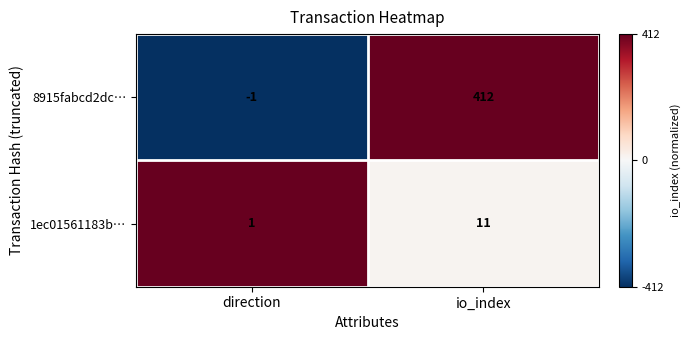

Which series has the largest range (max minus min)?

8915fabcd2dc…